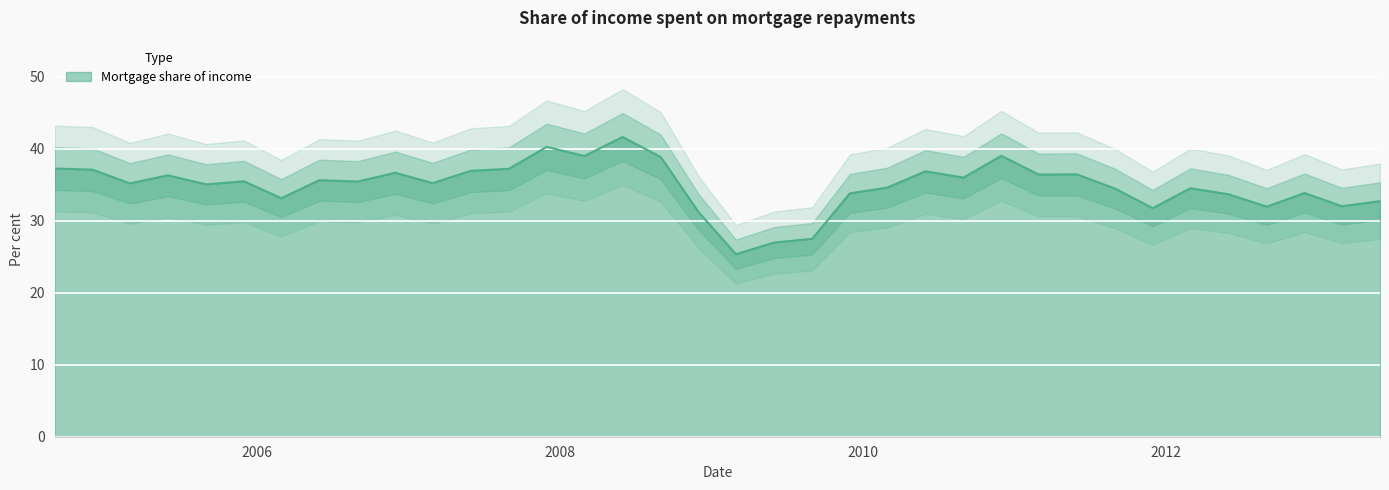

What is the average value?

34.9